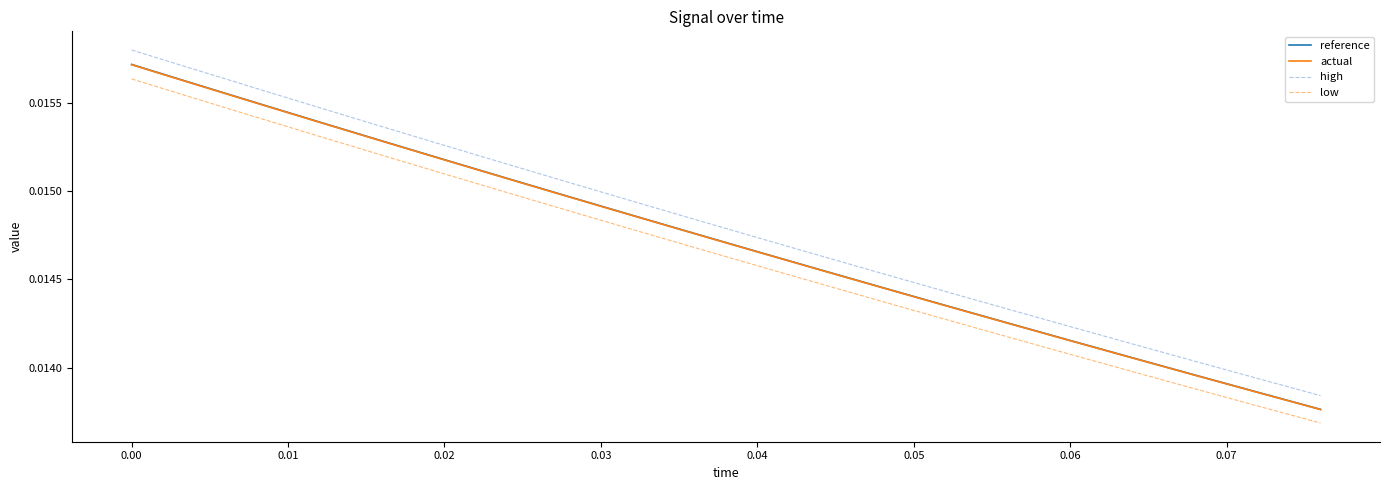

True or false: actual has more than 2 points higher than both neighbors.

False